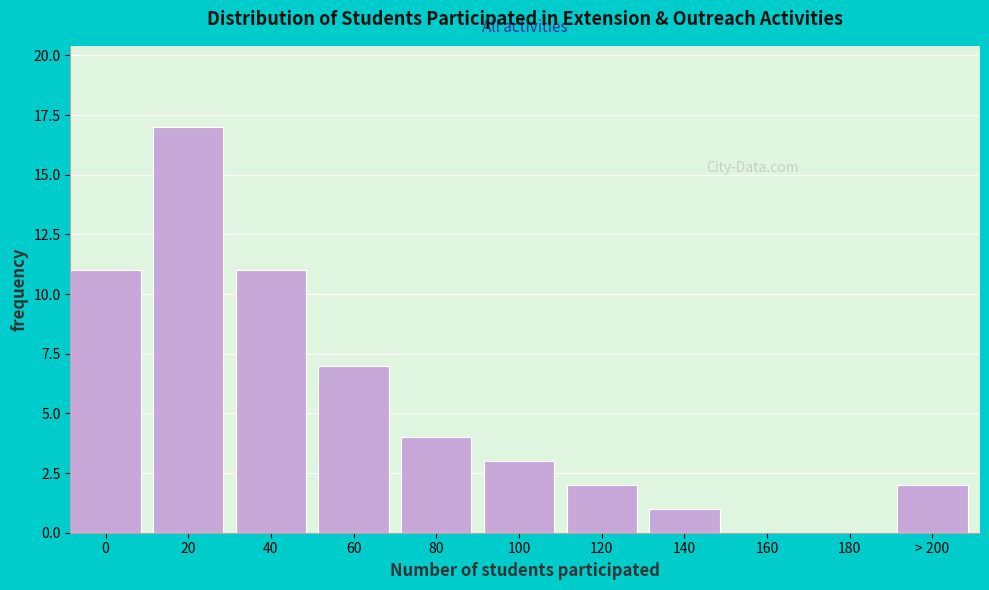

What is the ratio of the value at 20 to the value at 40?

1.5